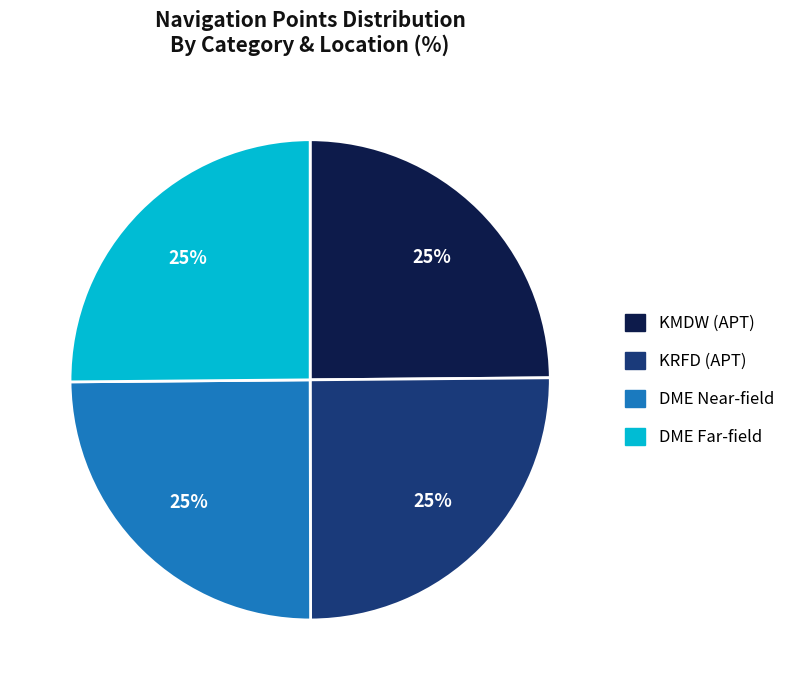

What is the ratio of the value at KRFD (APT) to the value at DME Far-field?

1.0